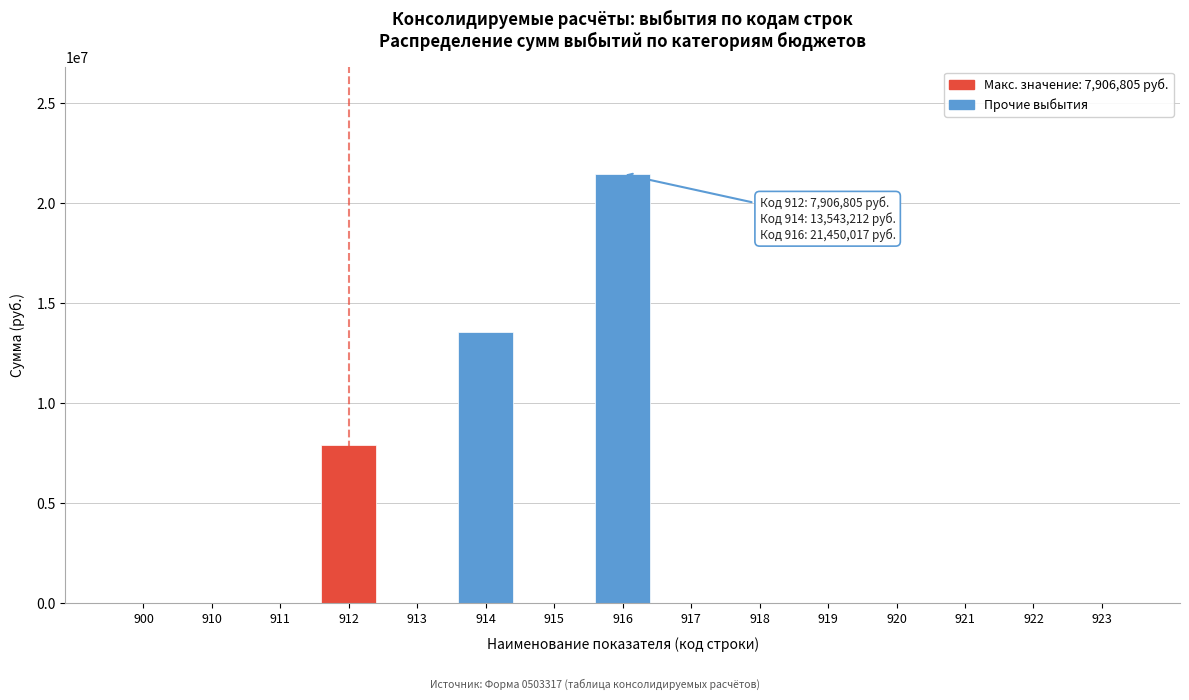

Reading left to right, transcribe all the data shown in this chart.

900=0	910=0	911=0	912=7906805	913=0	914=13543212	915=0	916=21450017	917=0	918=0	919=0	920=0	921=0	922=0	923=0